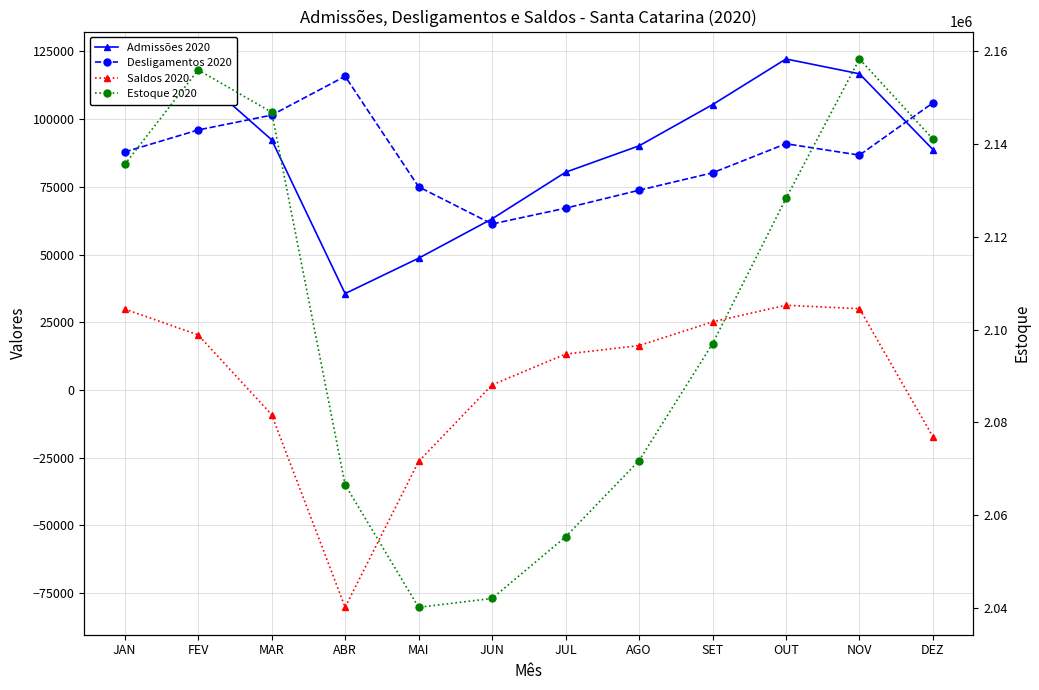

Which series changed the most between JUL and OUT?

Estoque 2020